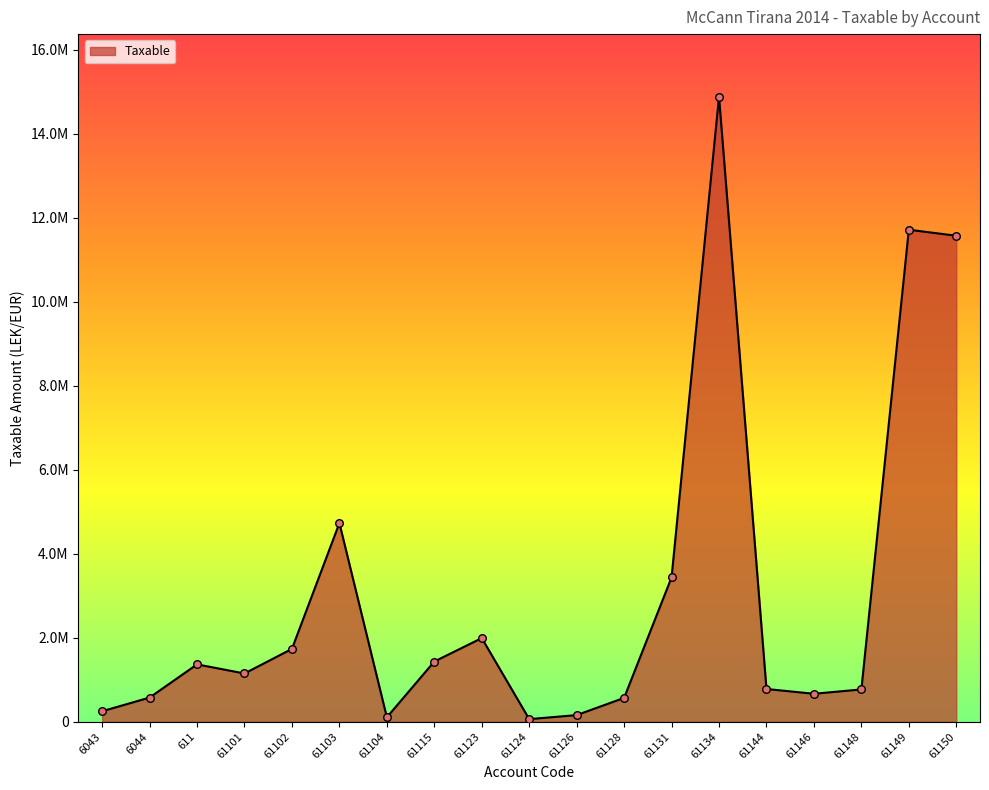

What is the change in value from 61124 to 61126?

+96176.8